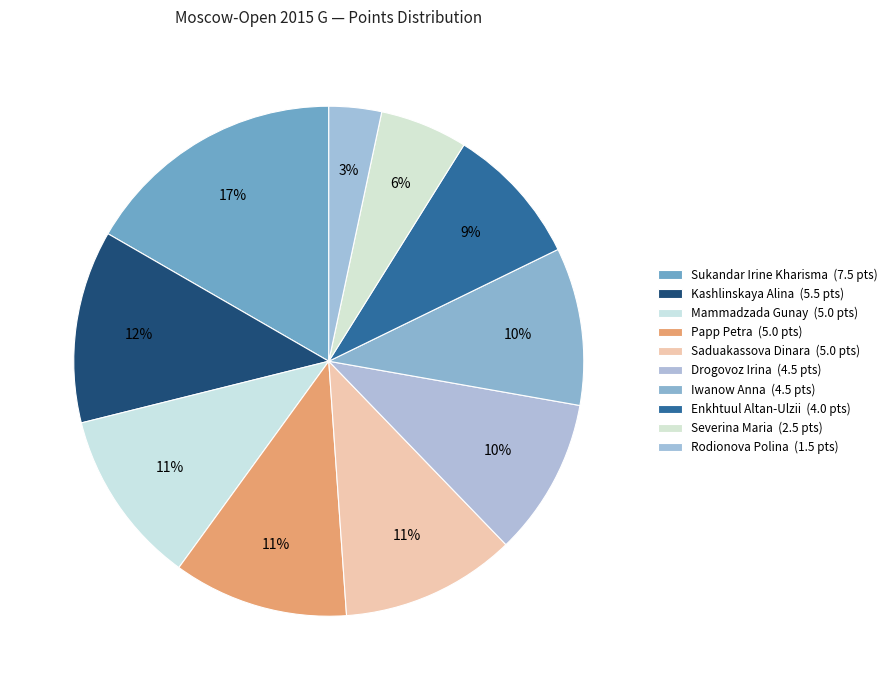

Count the number of slices in the pie.

10